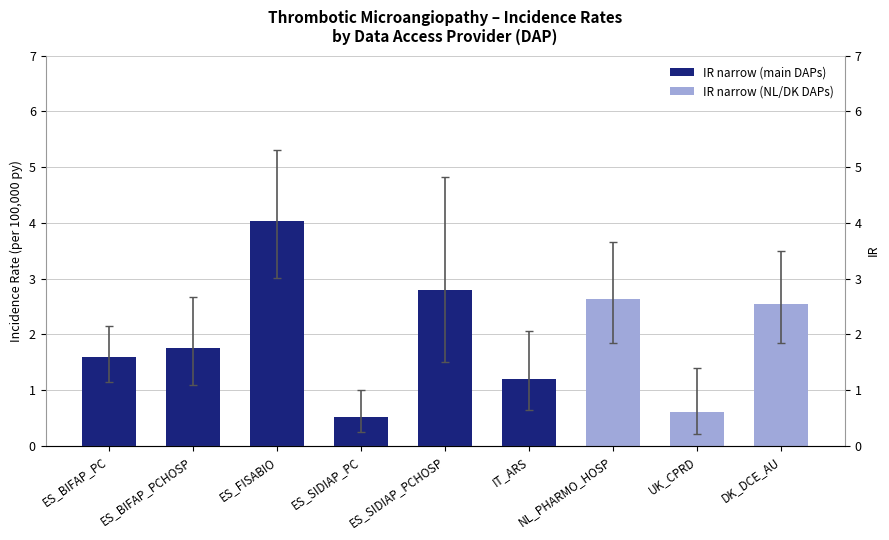

At which category does the chart reach its peak across all series?

ES_FISABIO